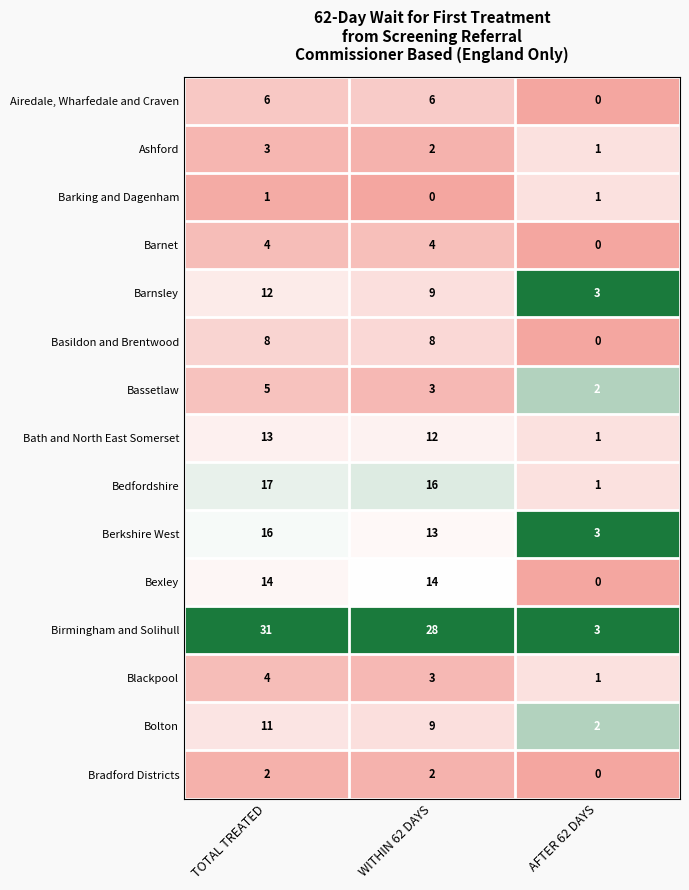

Which series changed the most between TOTAL TREATED and AFTER 62 DAYS?

Birmingham and Solihull